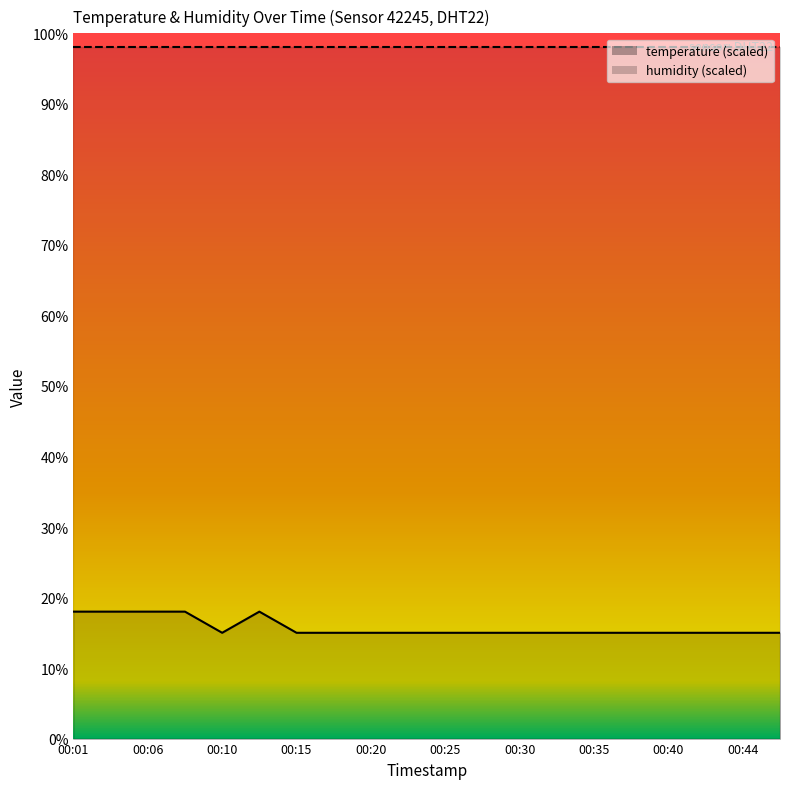

Count the number of categories in the chart.

20